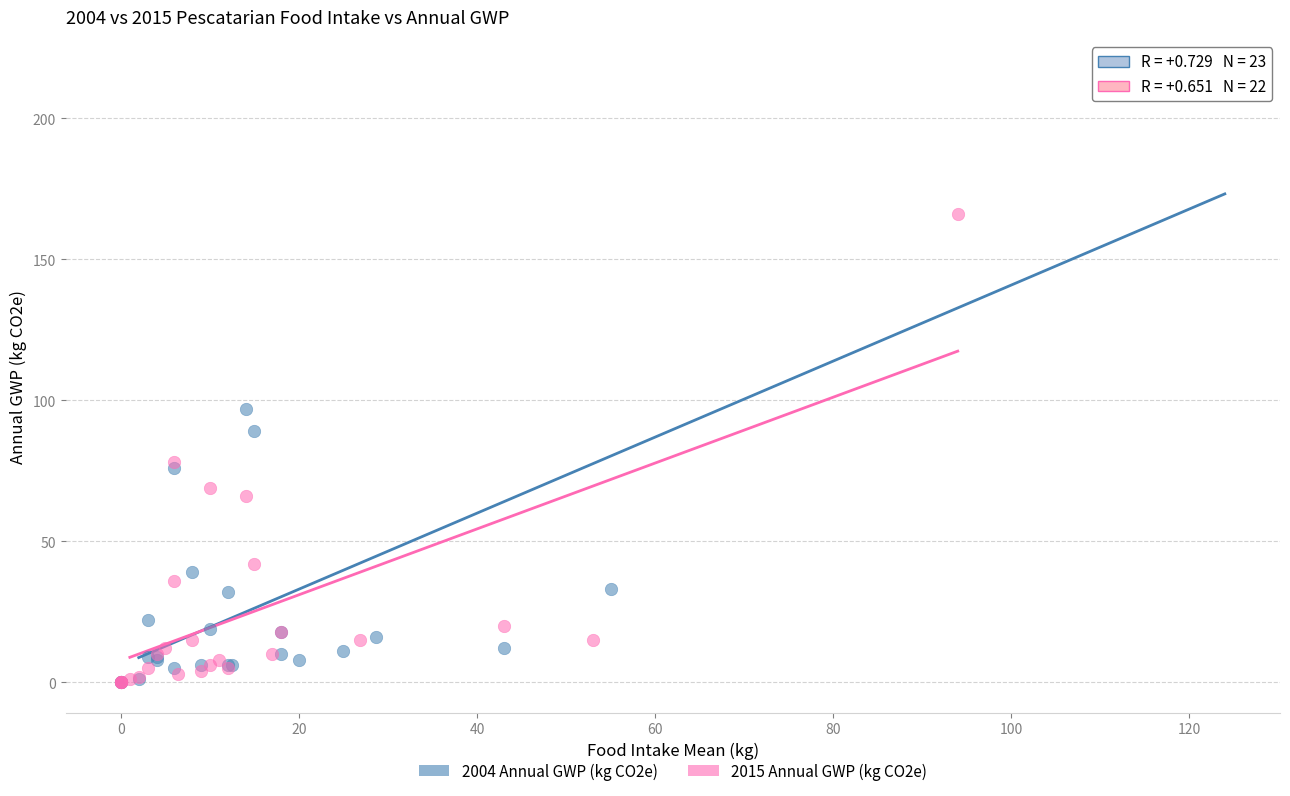

Which series contains the highest Y value?

2004 Annual GWP (kg CO2e)